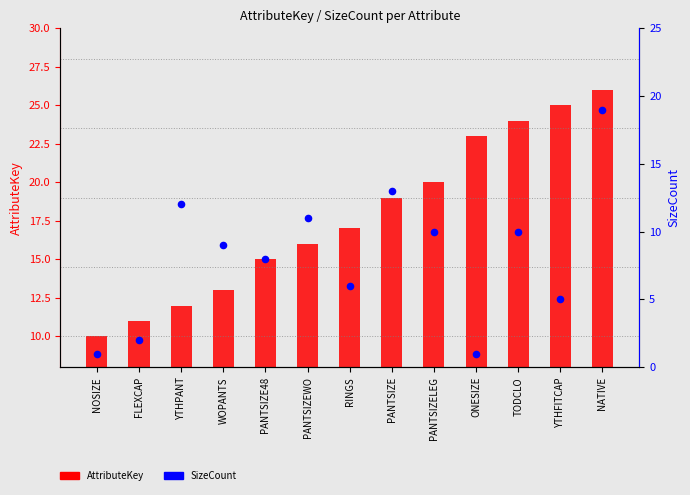

Is the value of SizeCount at PANTSIZEWO greater than the value of AttributeKey at ONESIZE?

No